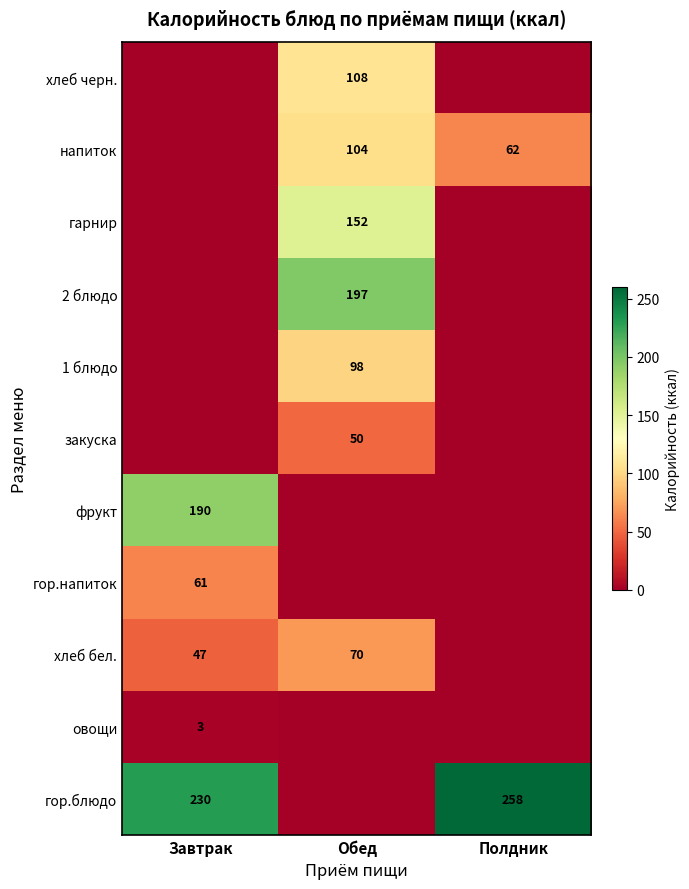

At how many categories does at least one series exceed 198?

2